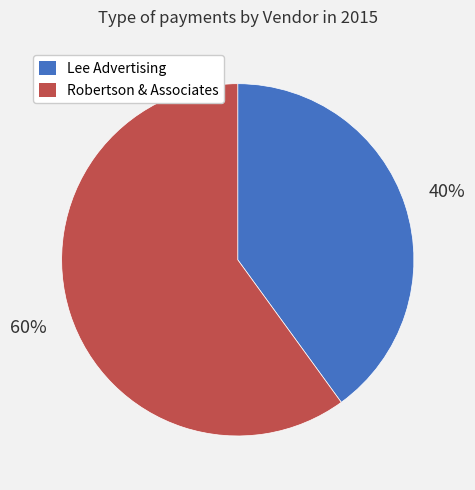

What percentage is the Lee Advertising slice, to the nearest percent?

40%